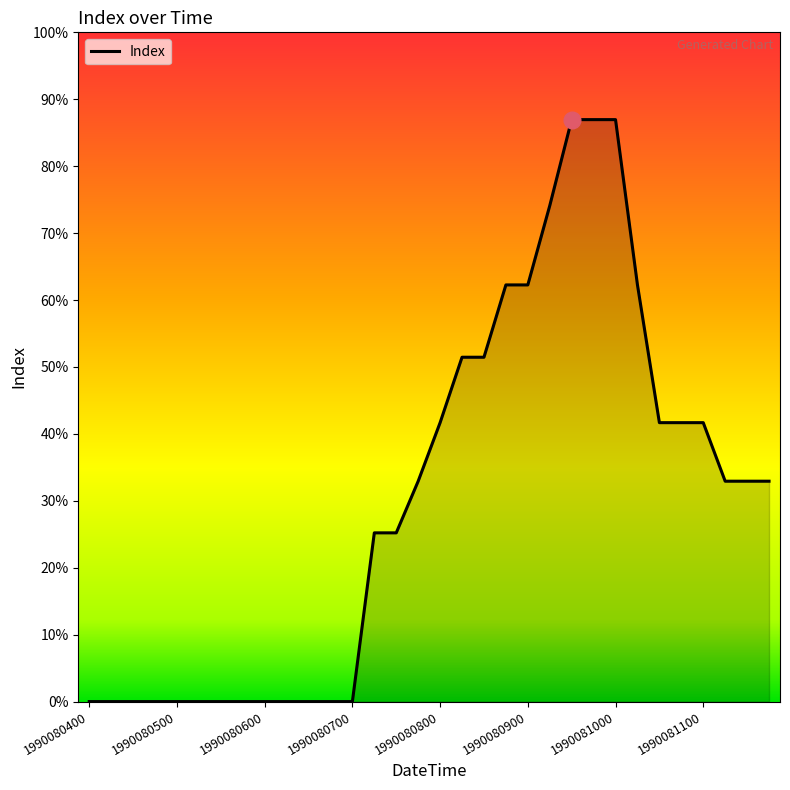

Does the chart display data point markers on the line(s)?

No